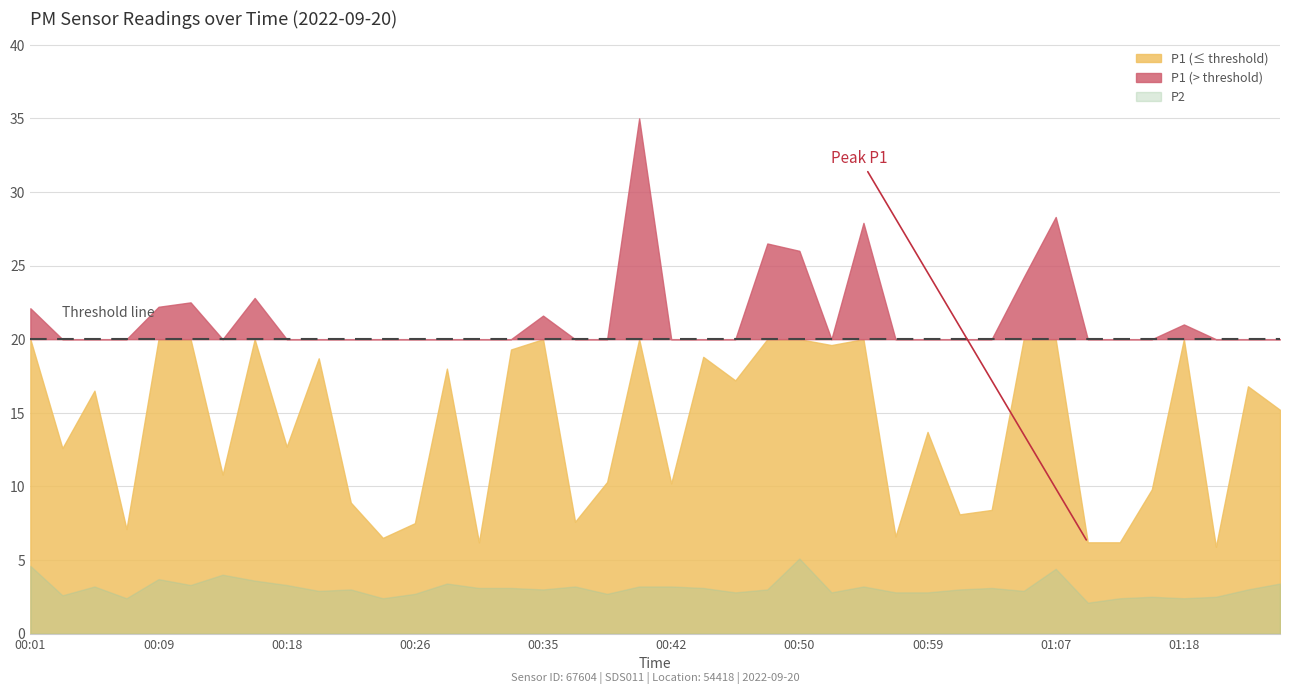

Is it true that P1 equals 3.3 at 00:24?

False